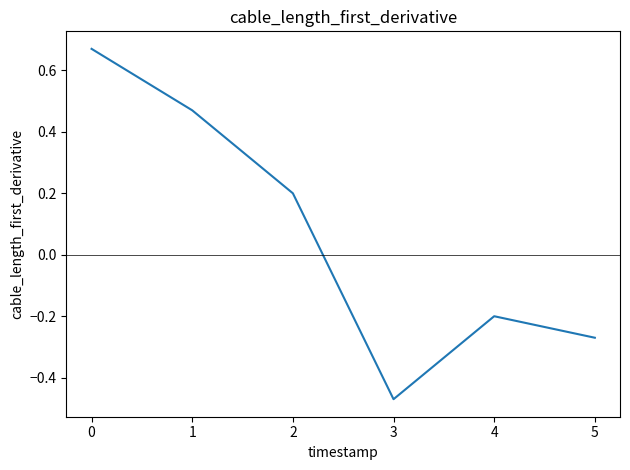

Count the values in the range 0 to 1.

3